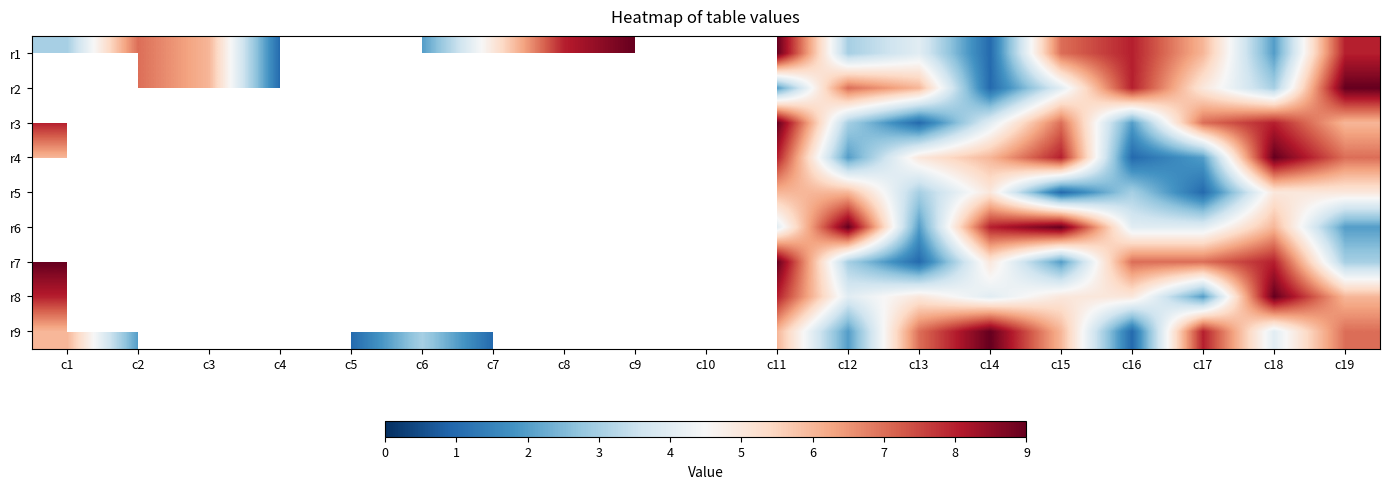

The r3 series shows 8.0 at c8. True or false?

True